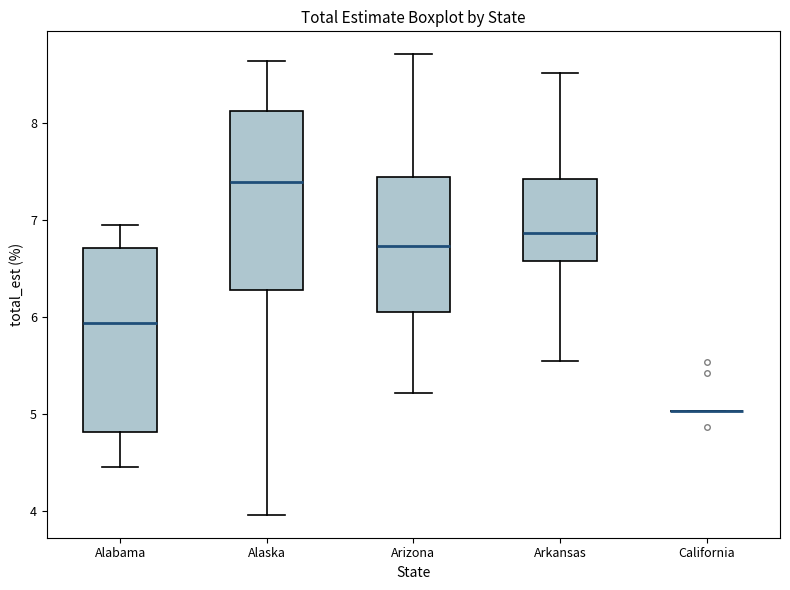

Where is the upper edge of the box for Alaska on the y-axis? The values are not printed on the chart, so give them approximately, as read against the axis.

8.1